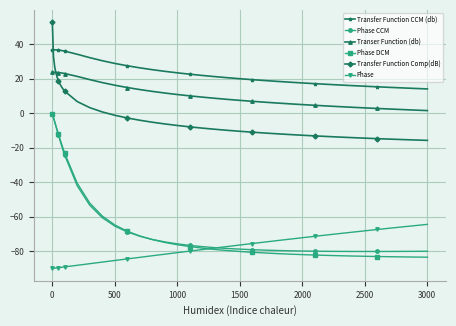

How many positive values does the Transfer Function Comp(dB) series have?

14